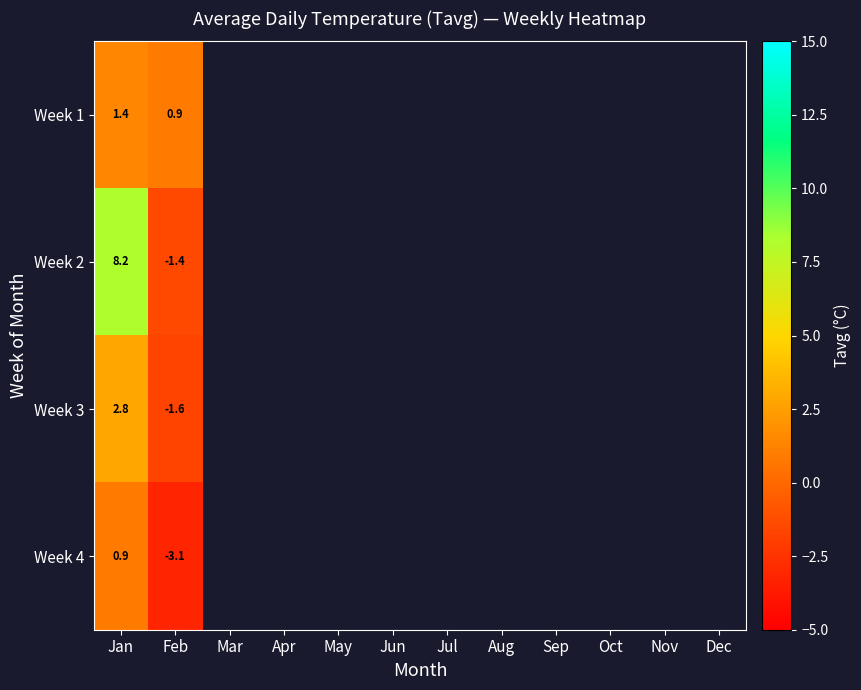

Where is Week 3 nearest to the value 0?

Feb